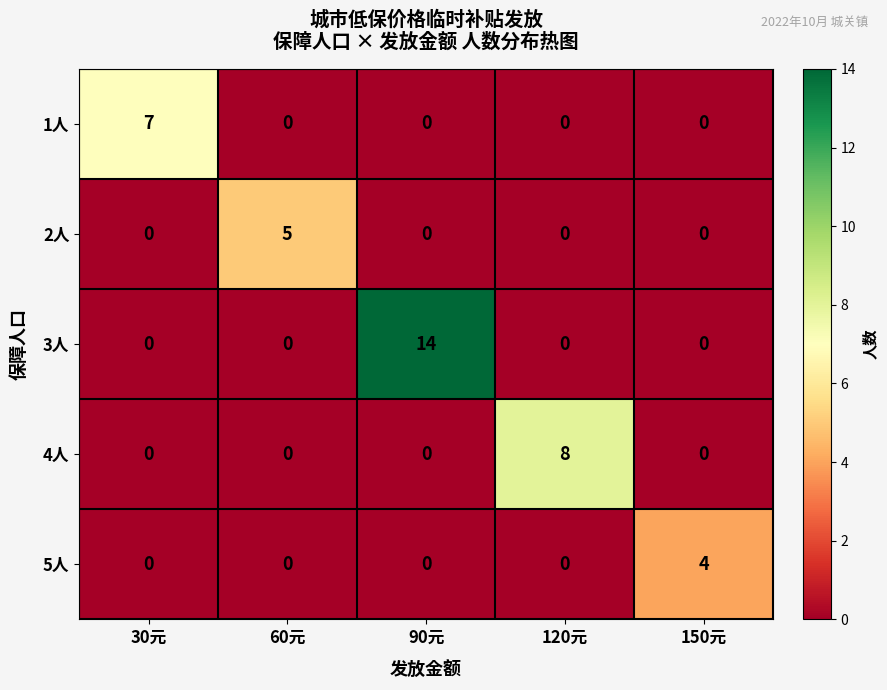

Which series has the largest range (max minus min)?

3人